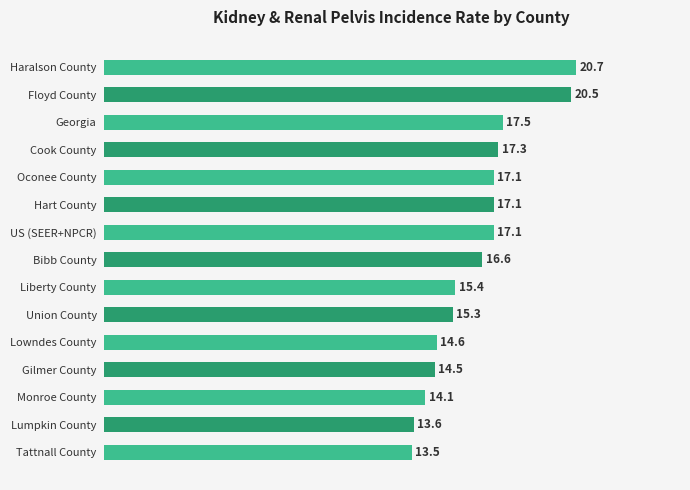

The chart shows a value of 15.4 at Liberty County. True or false?

True